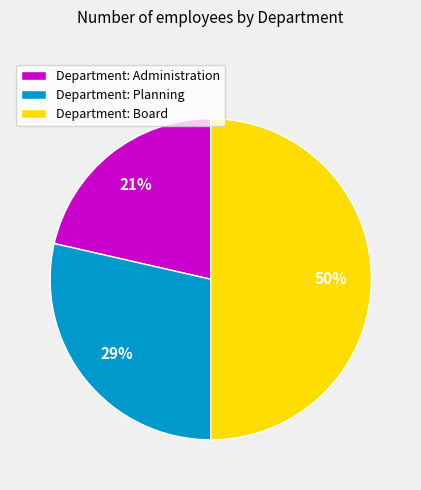

What percentage is the Department: Administration slice, to the nearest percent?

21%